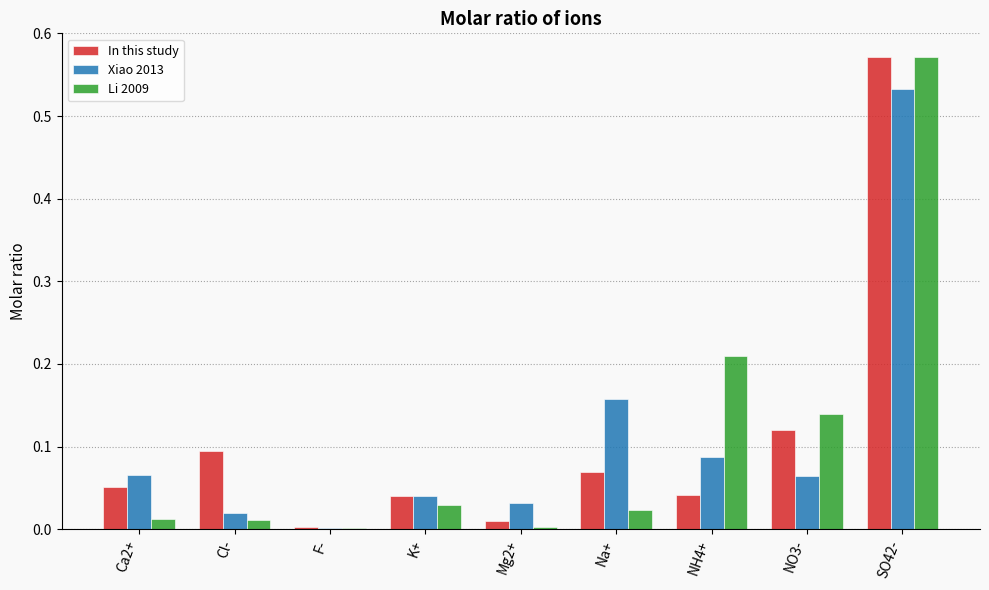

True or false: Li 2009 has a value of 0.0 at Mg2+.

True